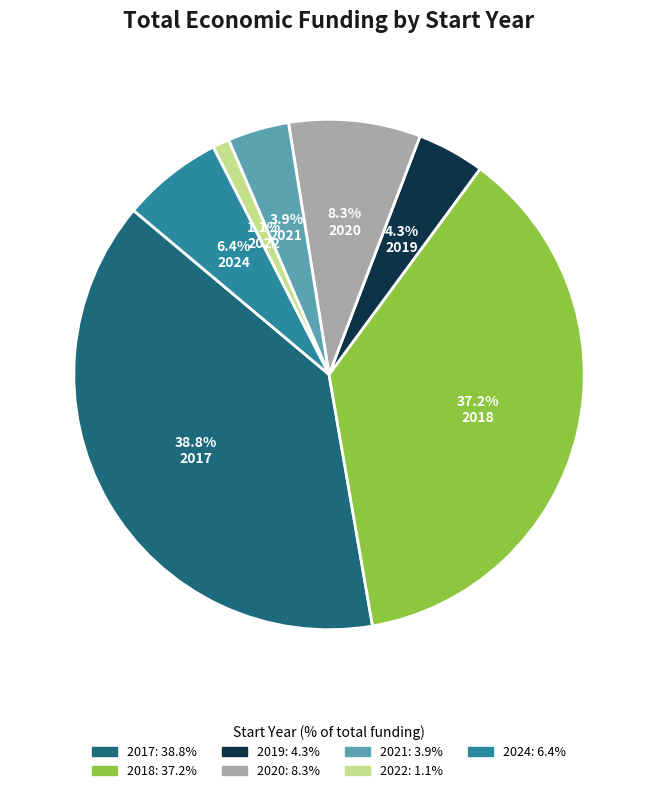

True or false: 2018 accounts for 9% of the total.

False